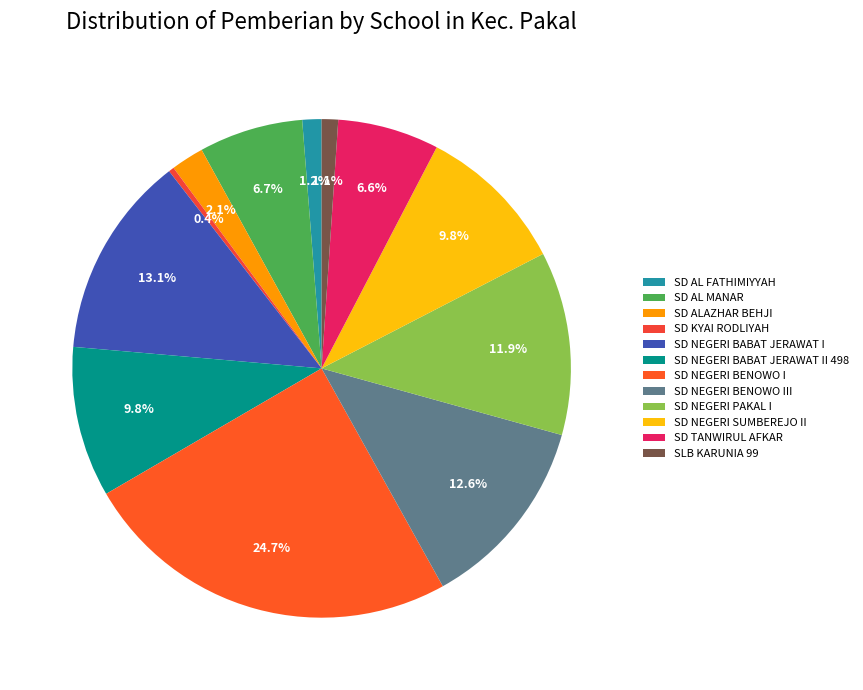

What is the largest slice in the pie chart?

SD NEGERI BENOWO I